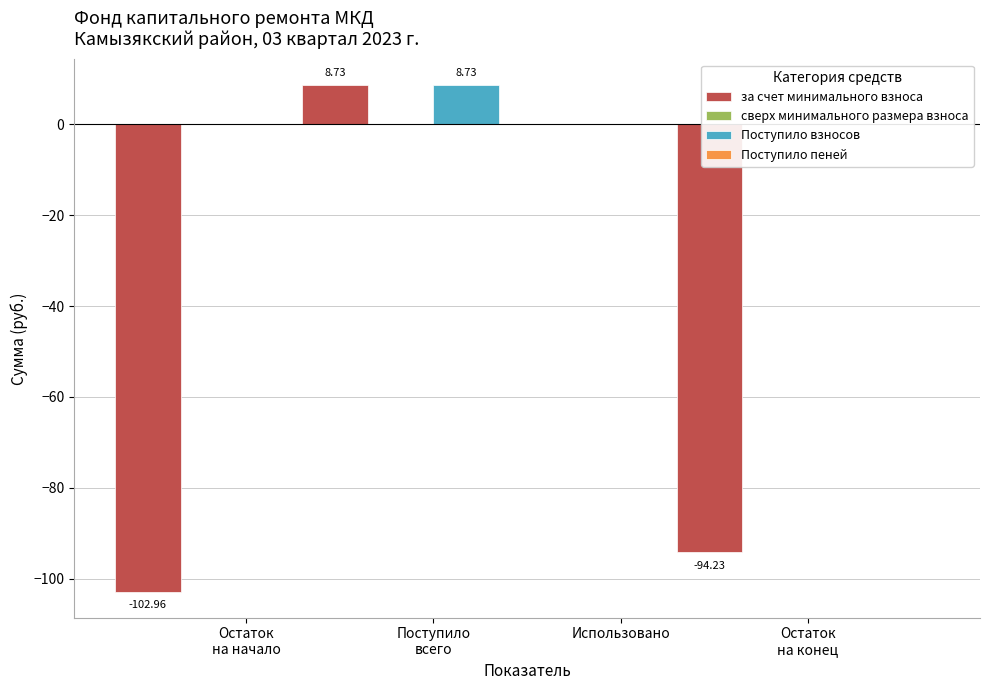

Which label corresponds to the smallest value in the chart?

Остаток
на начало